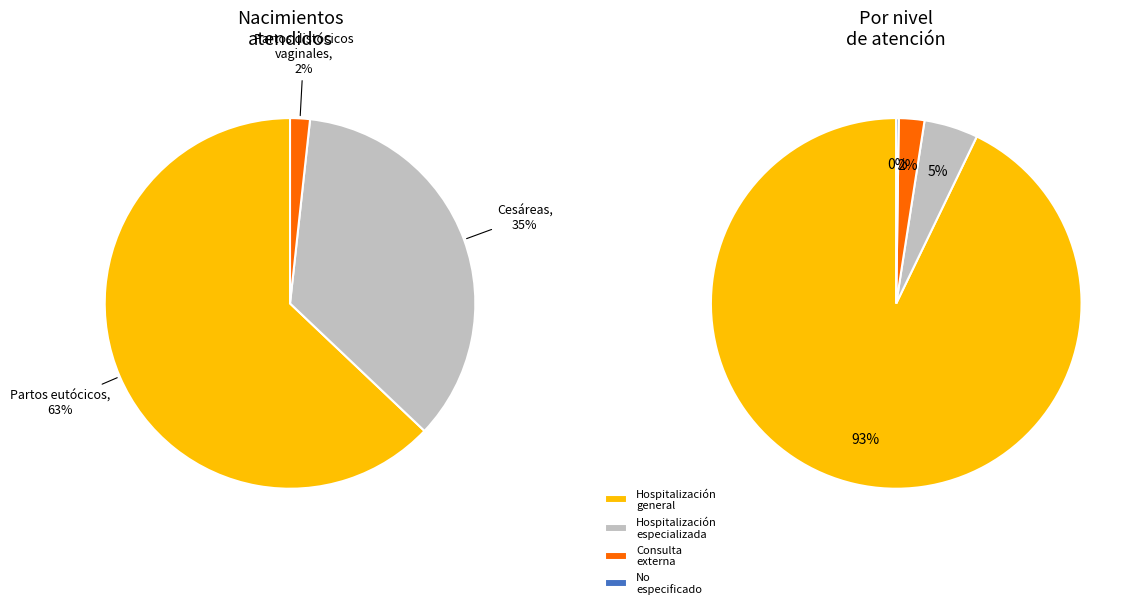

To the nearest percent, what is the difference between the Partos eutócicos and No especificado slice percentages?

63%